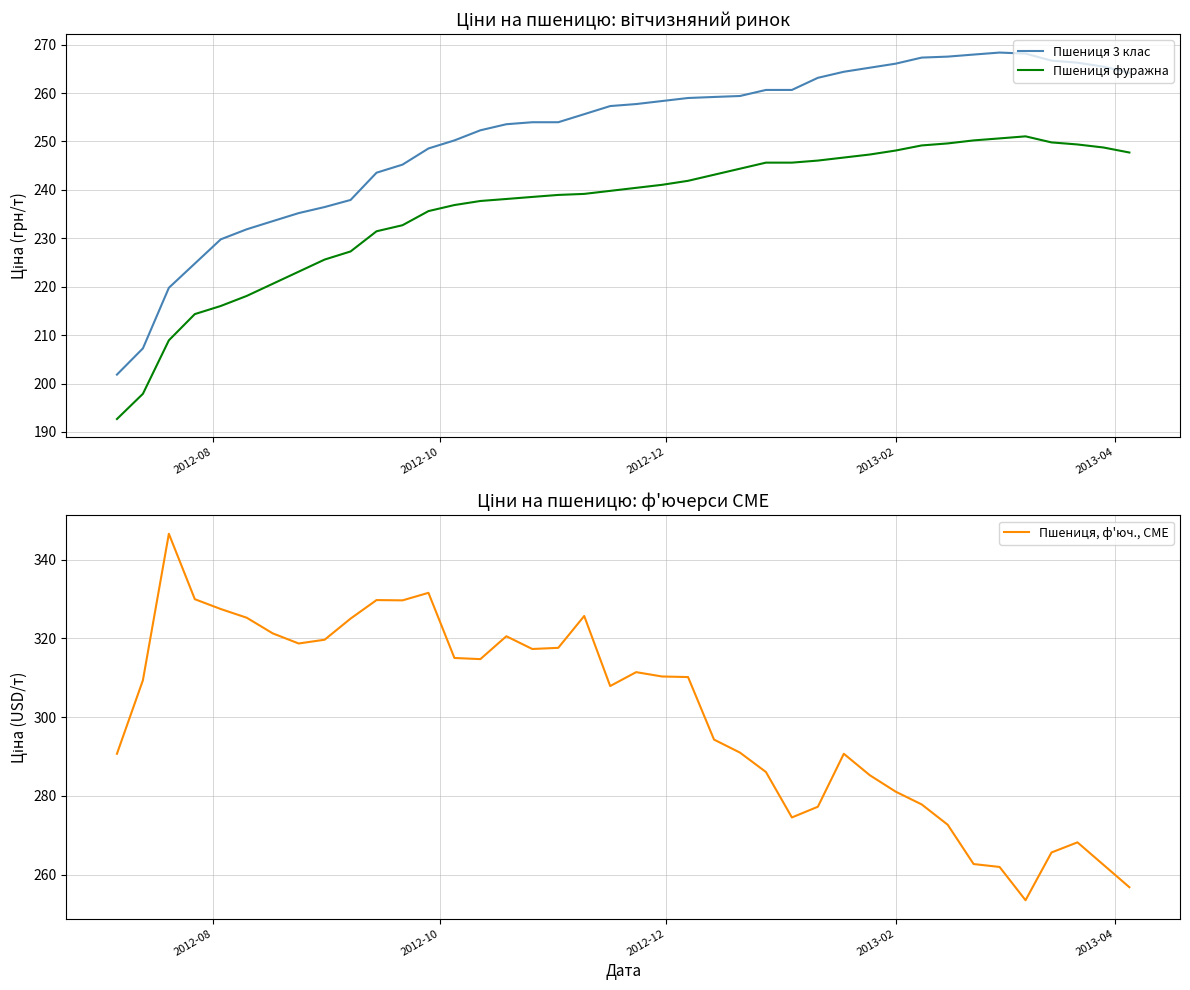

Is this an area chart (filled region under the line)?

No